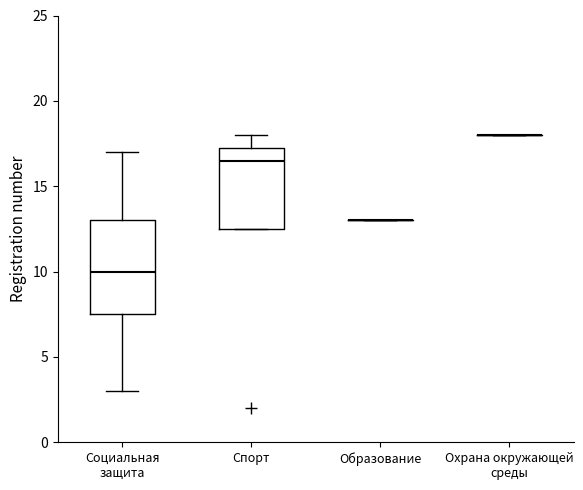

Reading left to right, read every box against the y-axis: the position of its median line, the range the box covers, and the ends of its whiskers. The values are not printed on the chart, so give them approximately, as read against the axis.

Социальная защита: median 10.0, box 7.5 to 13.0, whiskers 3.0 to 17.0
Спорт: median 16.5, box 12.5 to 17.5, whiskers 12.5 to 18.0
Образование: box collapsed to a line at 13.0, whiskers 13.0 to 13.0
Охрана окружающей среды: box collapsed to a line at 18.0, whiskers 18.0 to 18.0